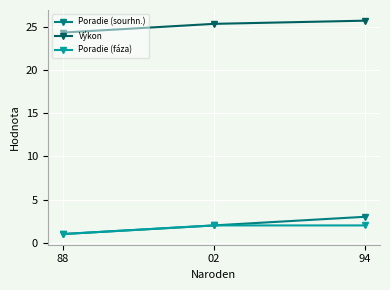

Rank the series by their maximum value, from highest to lowest.

Výkon, Poradie (sourhn.), Poradie (fáza)